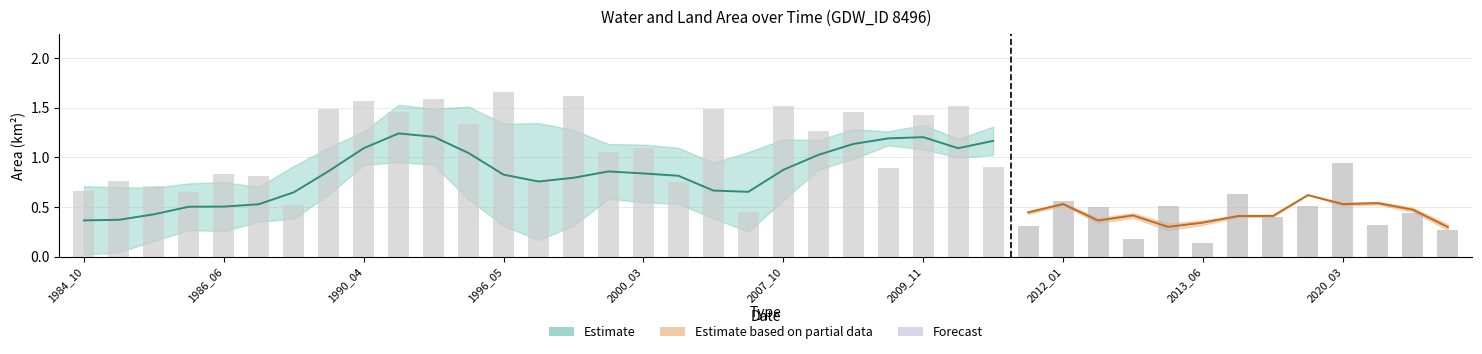

At how many categories does at least one series exceed 0?

40